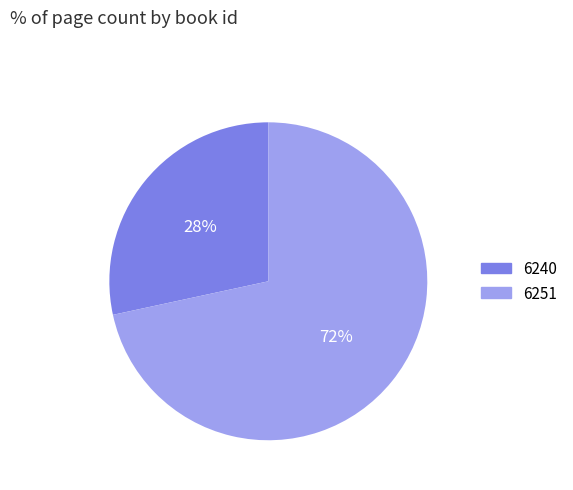

Rank the categories by value from lowest to highest.

6240, 6251